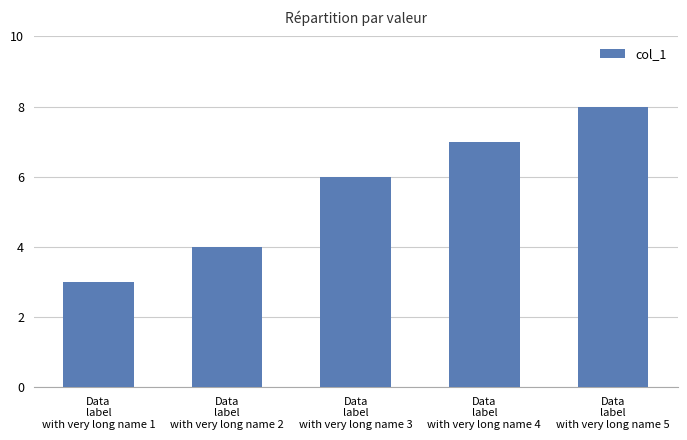

Approximately how many times larger is the value at Data
label
with very long name 2 compared to Data
label
with very long name 1?

1.3